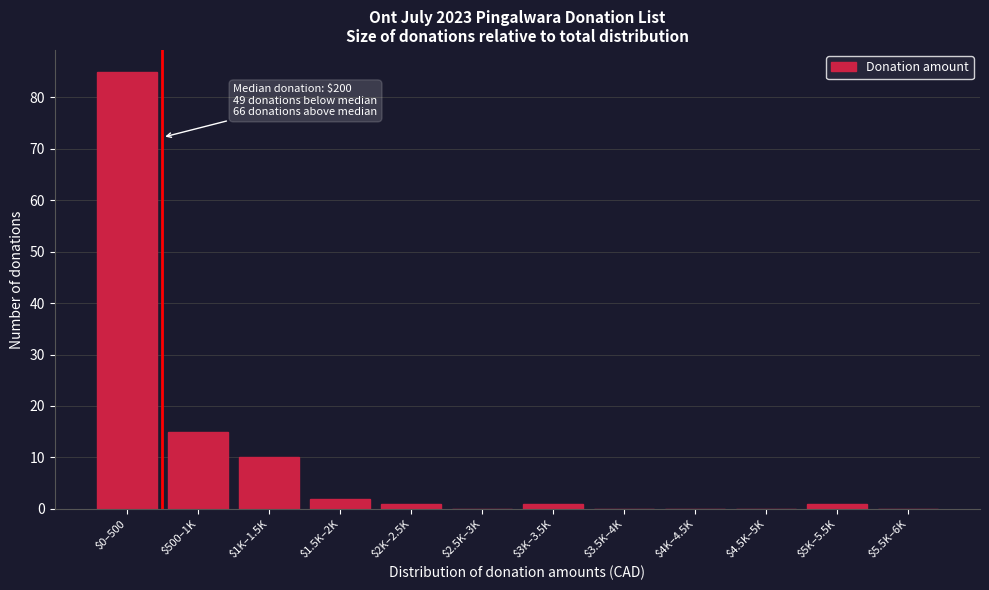

The value at $4K–4.5K is 41. True or false?

False